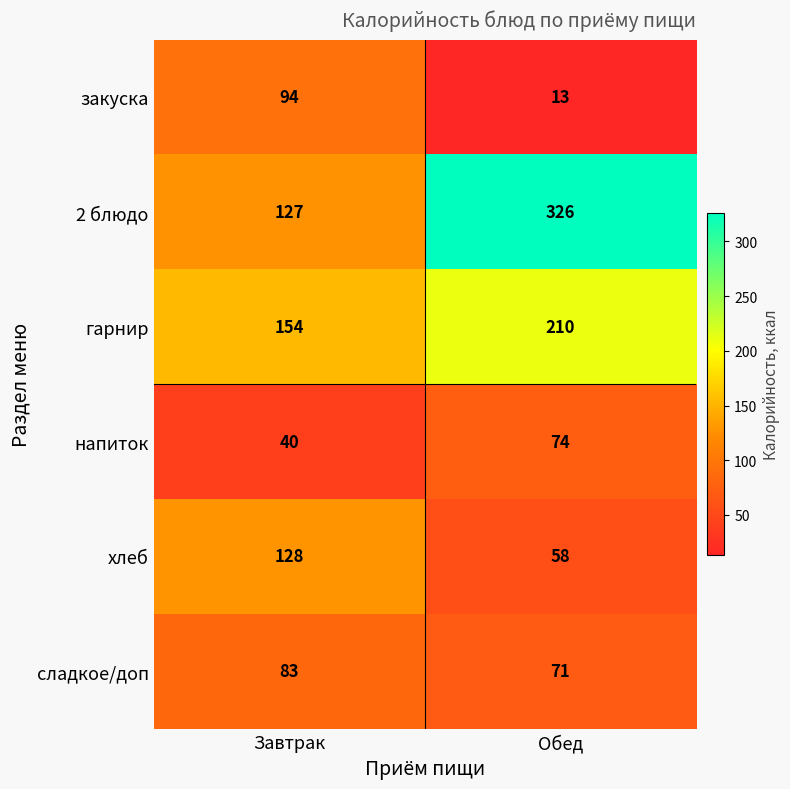

Which category has the lowest value across all series?

Обед